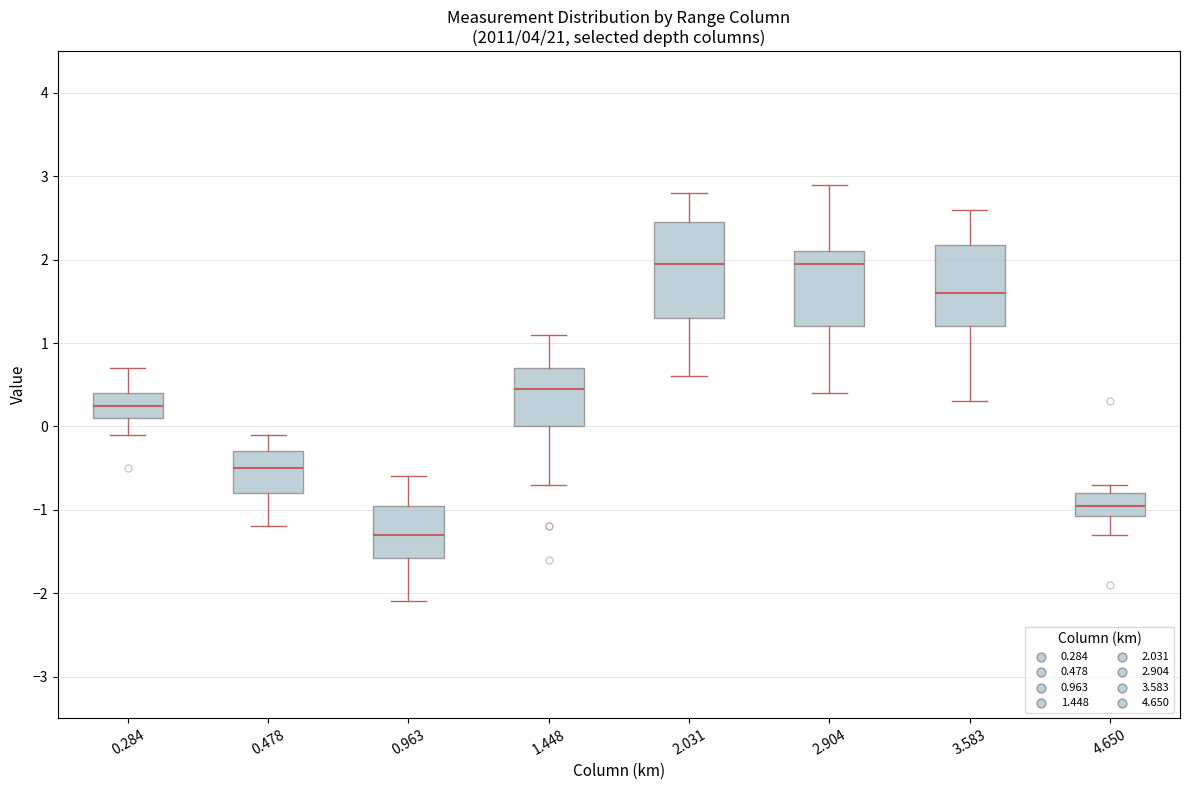

Comparing the boxes themselves (not the whiskers), which one is the tallest?

2.031